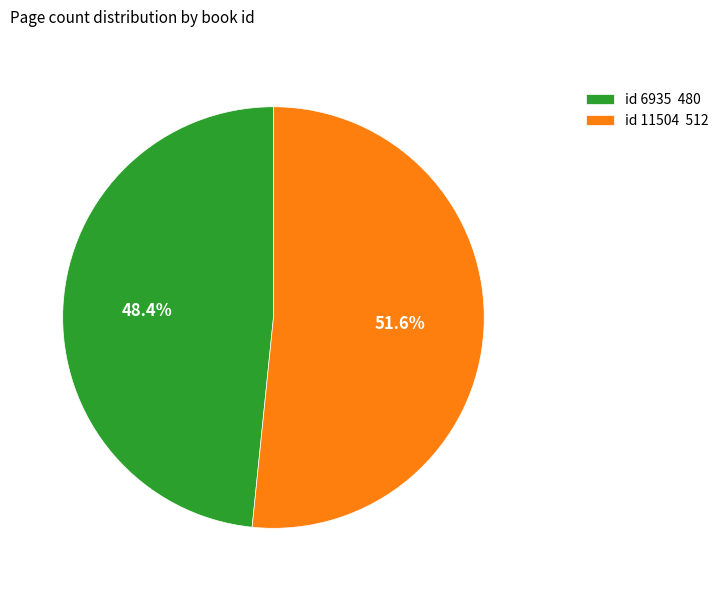

Does any single category account for the majority?

Yes